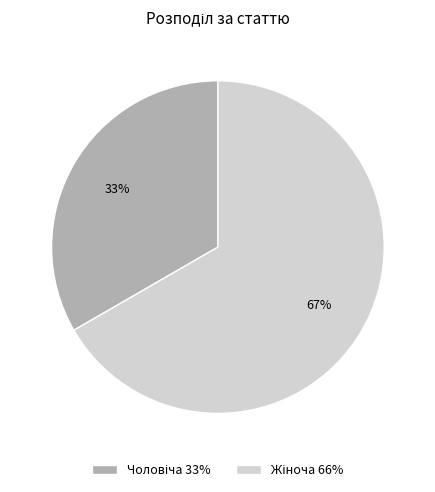

To the nearest percent, what is the average slice percentage?

50%